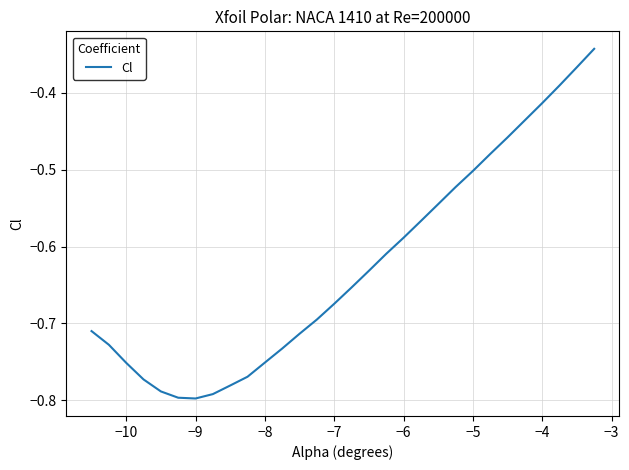

What is the difference between the maximum and minimum values?

0.5